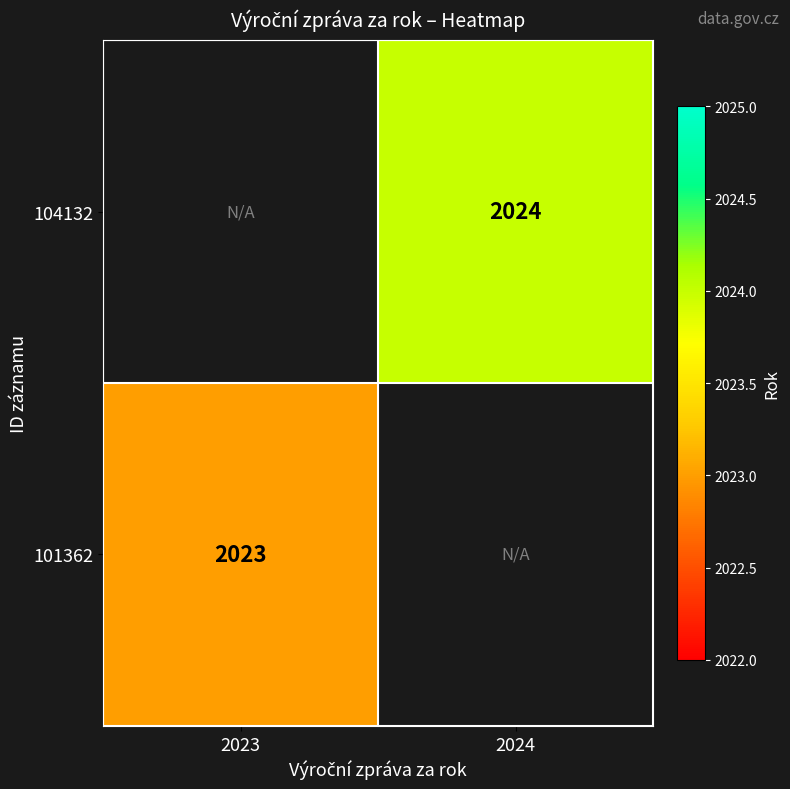

The value of 104132 at 2024 is 2024. True or false?

True